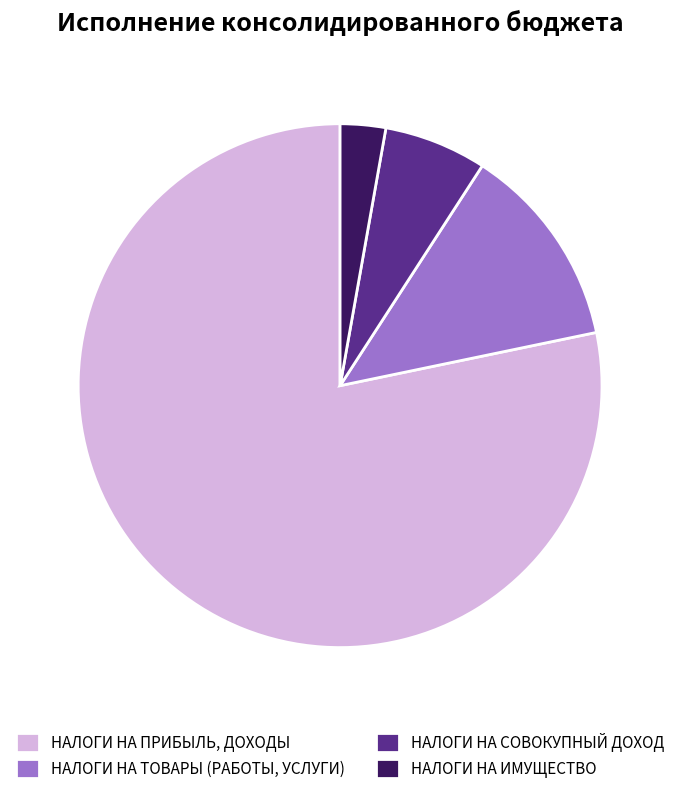

Combined, do НАЛОГИ НА СОВОКУПНЫЙ ДОХОД and НАЛОГИ НА ПРИБЫЛЬ, ДОХОДЫ account for over 50%?

Yes